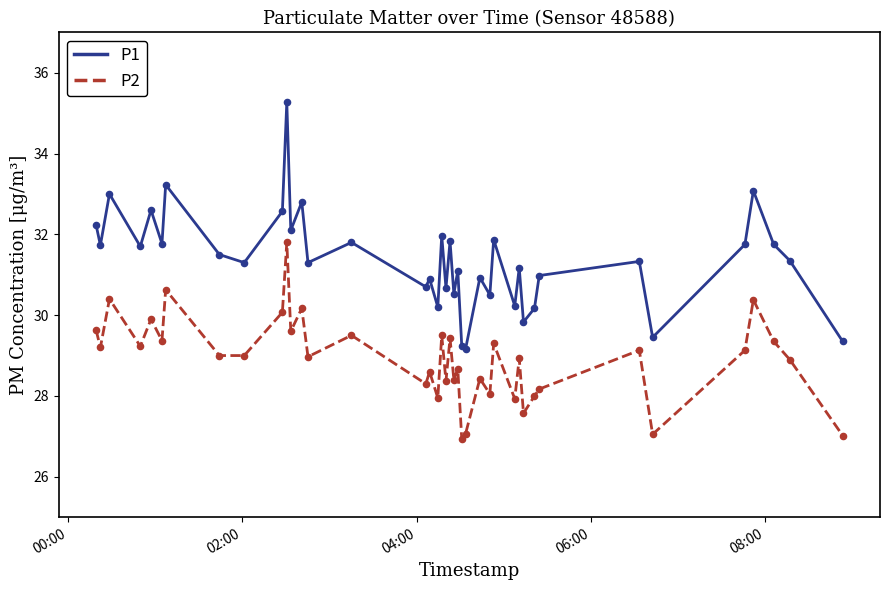

At how many categories does at least one series exceed 34?

1